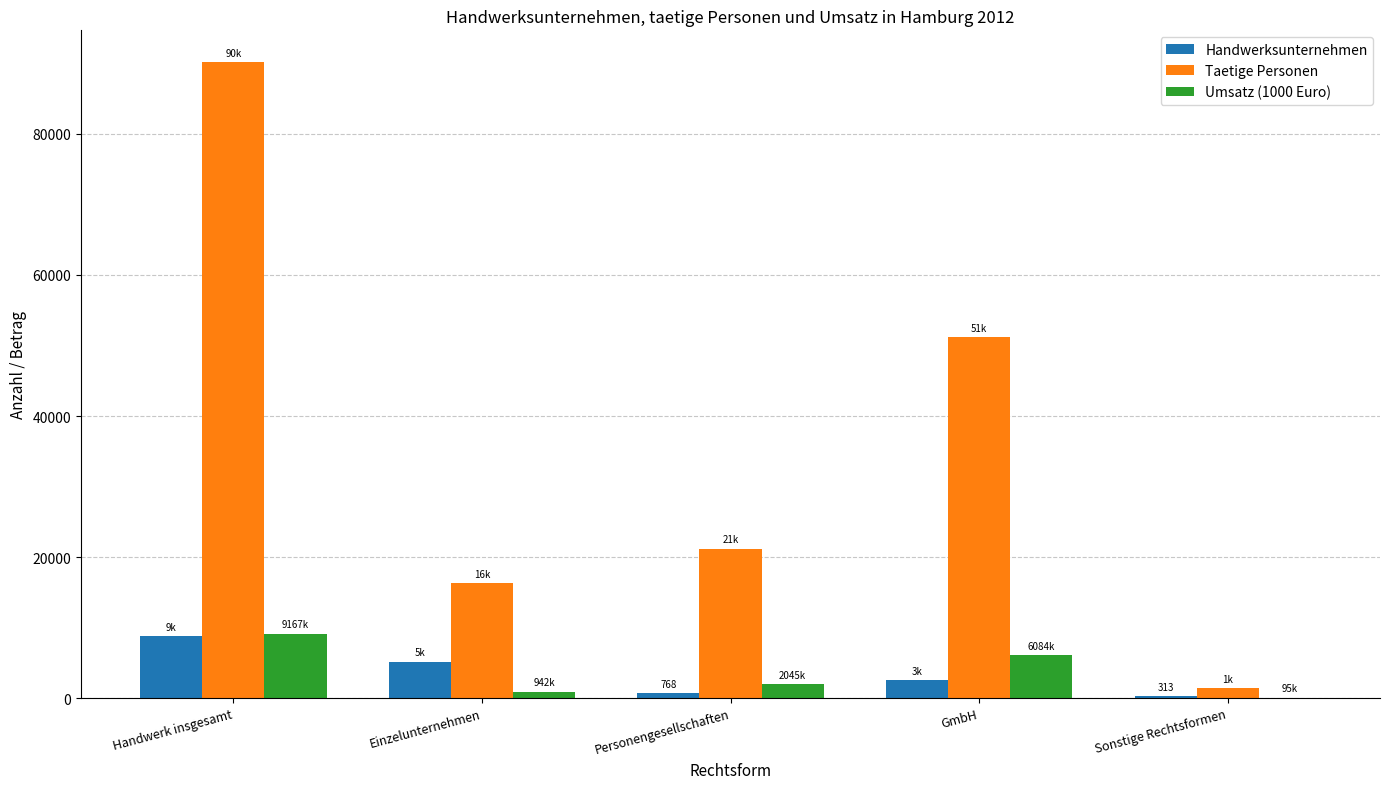

Is the value of Handwerksunternehmen at Einzelunternehmen greater than the value of Umsatz (1000 Euro) at Sonstige Rechtsformen?

Yes